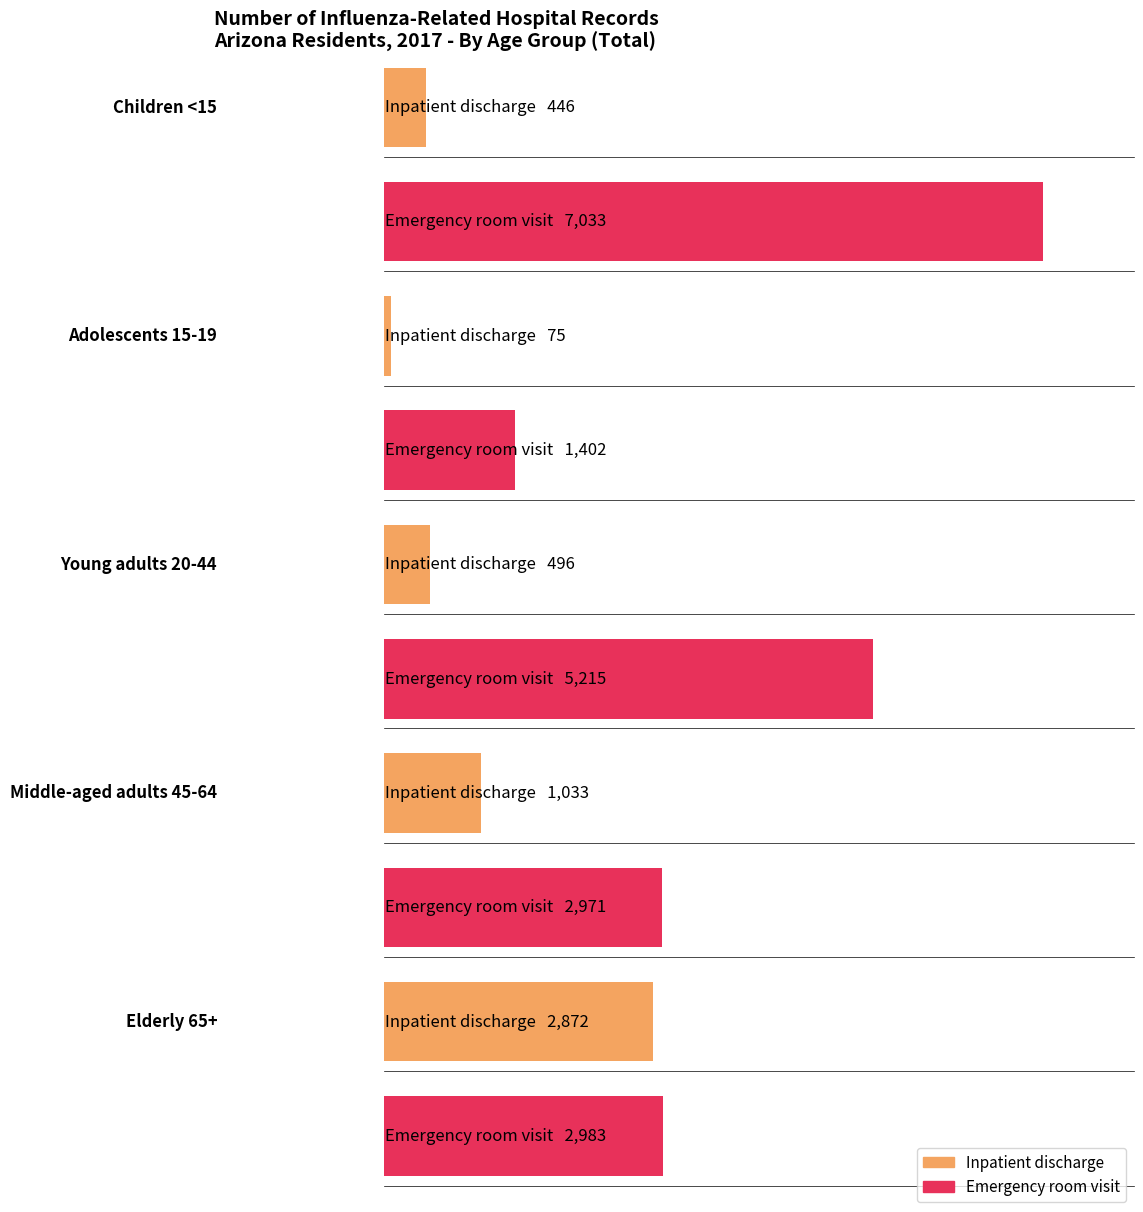

How many bars are there in each group?

2